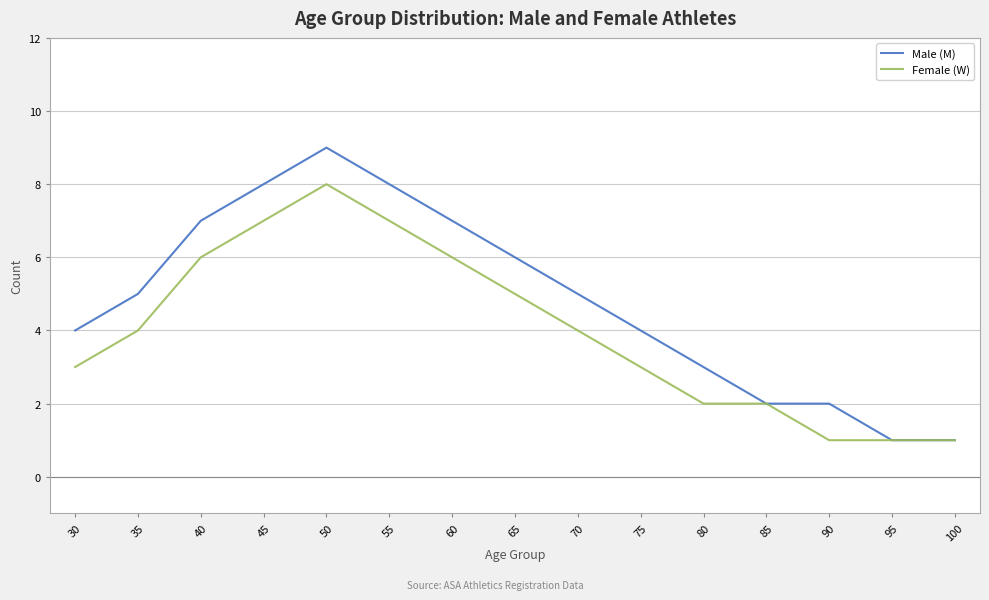

What is the approximate value of Male (M) at 65?

6